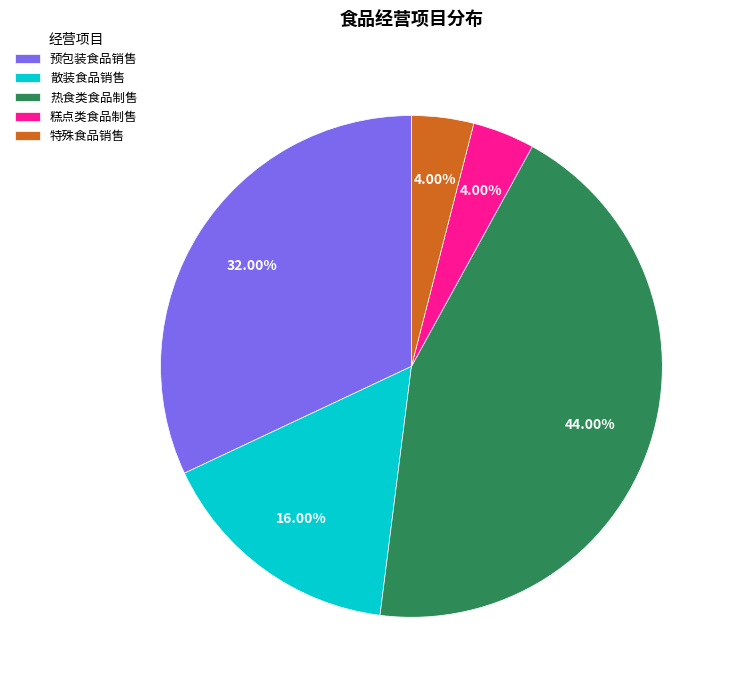

True or false: 预包装食品销售 accounts for 22% of the total.

False